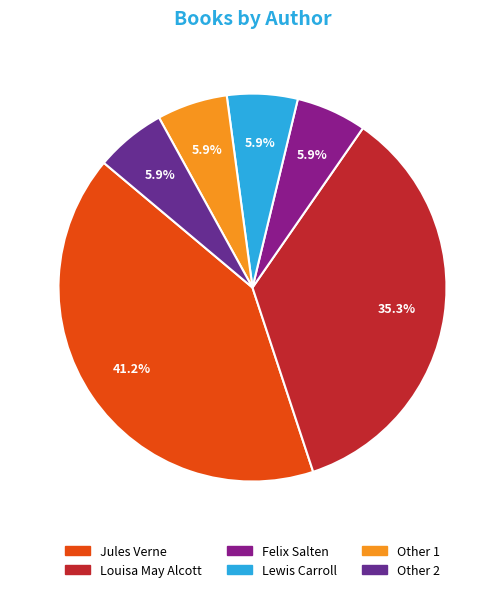

How many segments does this pie chart have?

6